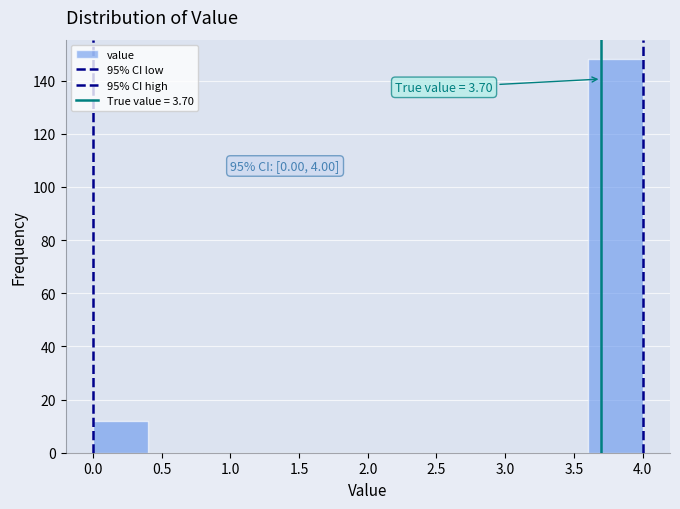

Over which range of the x-axis is the bar tallest?

3.6 to 4.0